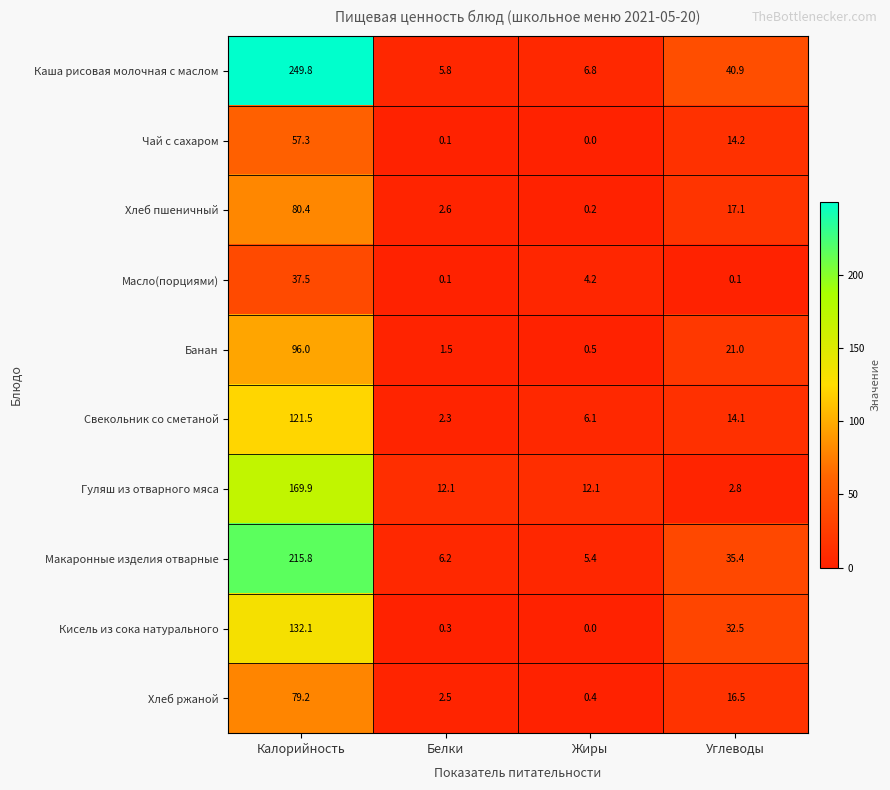

List the series in order of their peak value, highest first.

Каша рисовая молочная с маслом, Макаронные изделия отварные, Гуляш из отварного мяса, Кисель из сока натурального, Свекольник со сметаной, Банан, Хлеб пшеничный, Хлеб ржаной, Чай с сахаром, Масло(порциями)